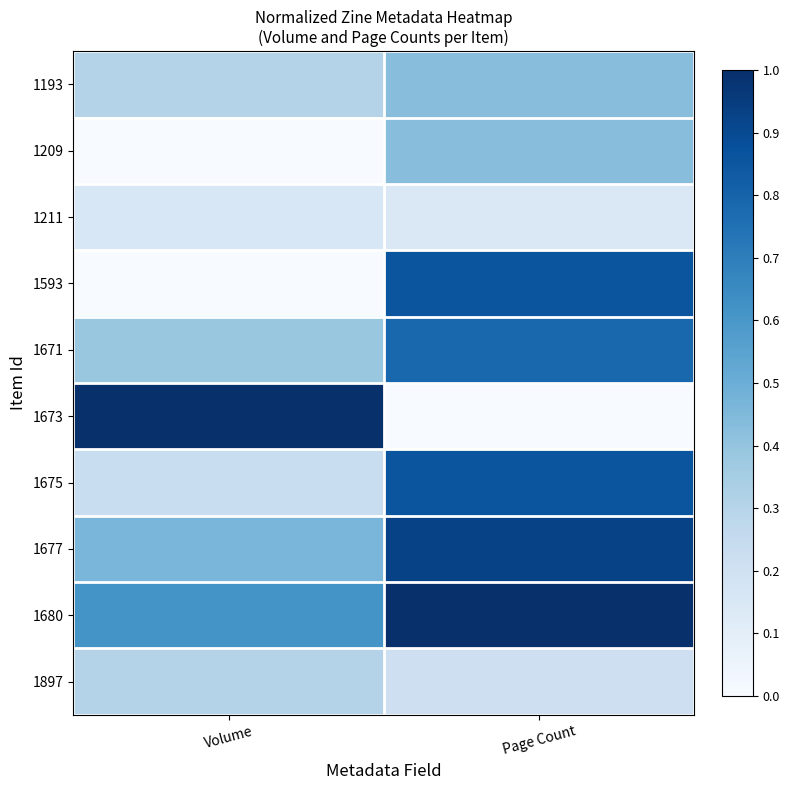

At which category is the sum across all series the highest?

Page Count